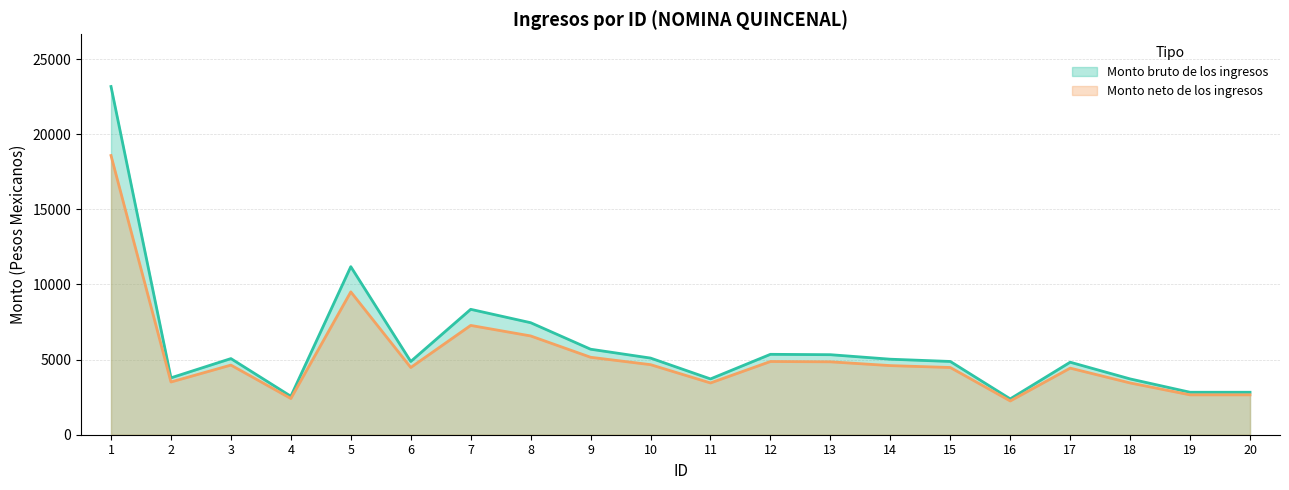

List the series in order of their peak value, highest first.

Monto bruto de los ingresos, Monto neto de los ingresos